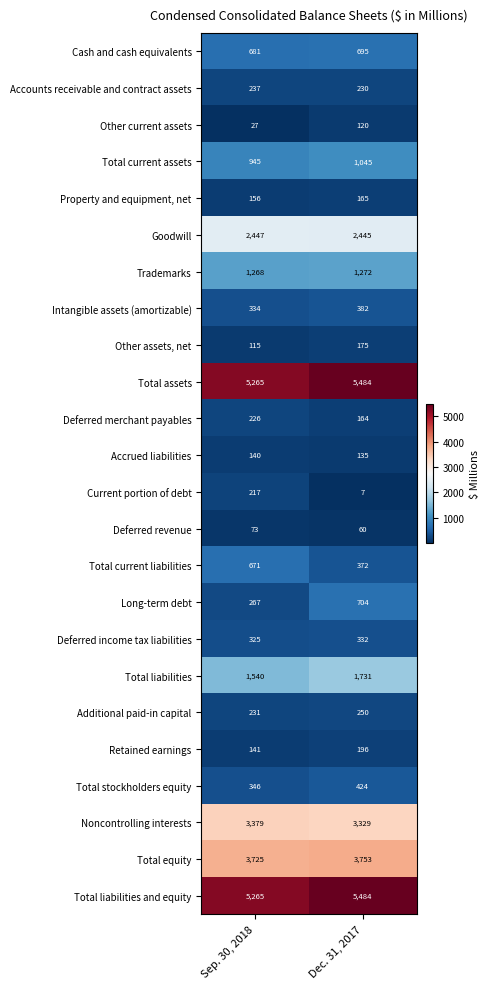

How many series are shown in this chart?

24